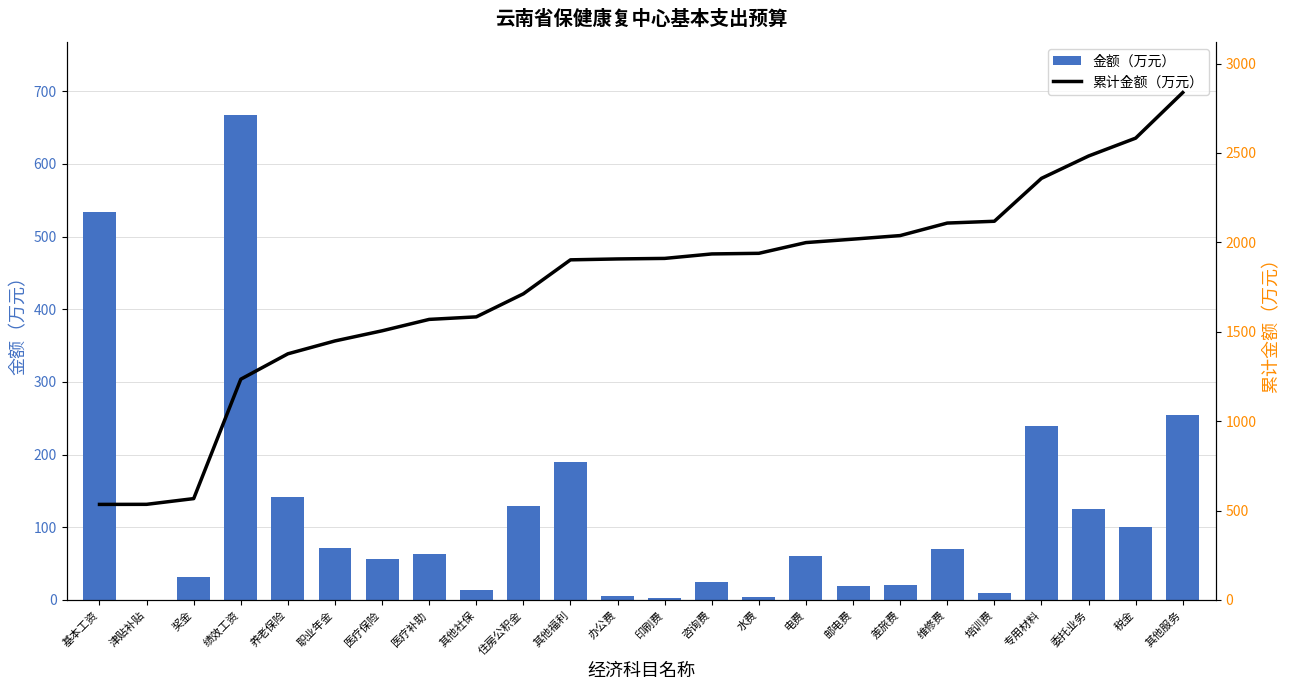

Which series has the widest spread of values?

累计金额（万元）